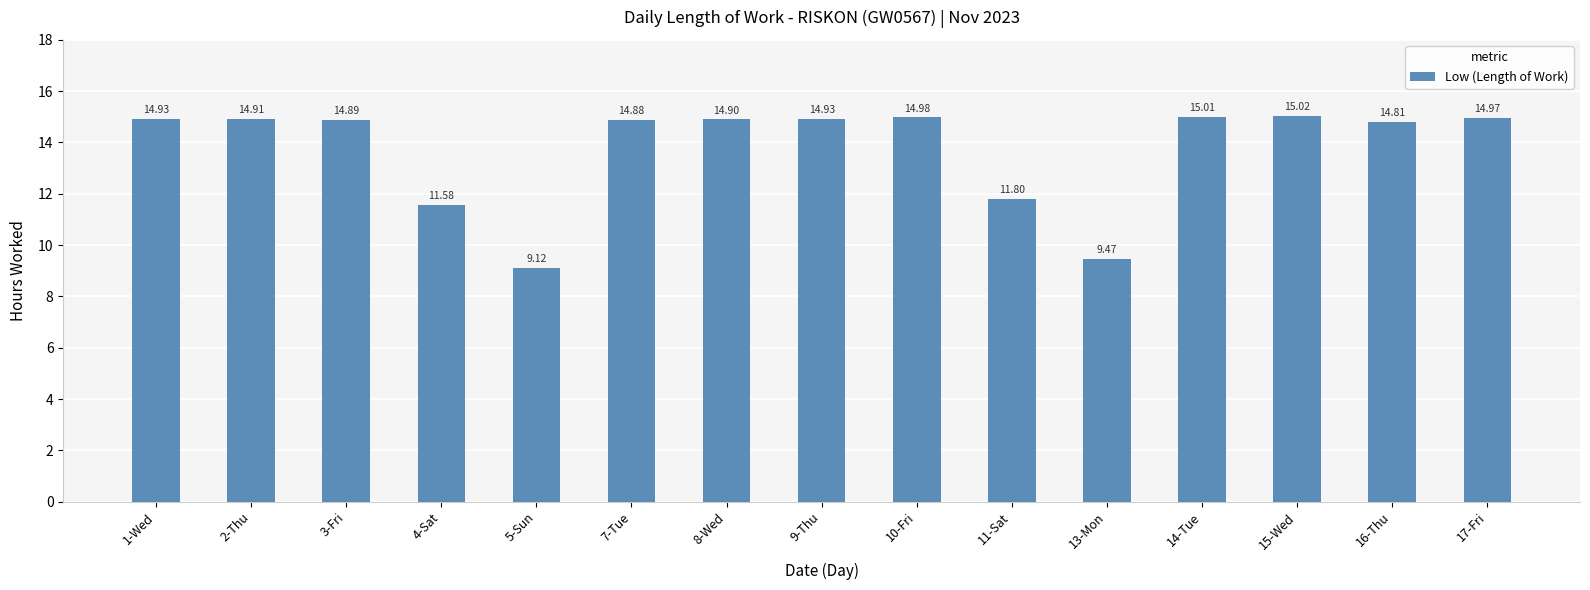

What is the label of the 7th bar from the right?

10-Fri